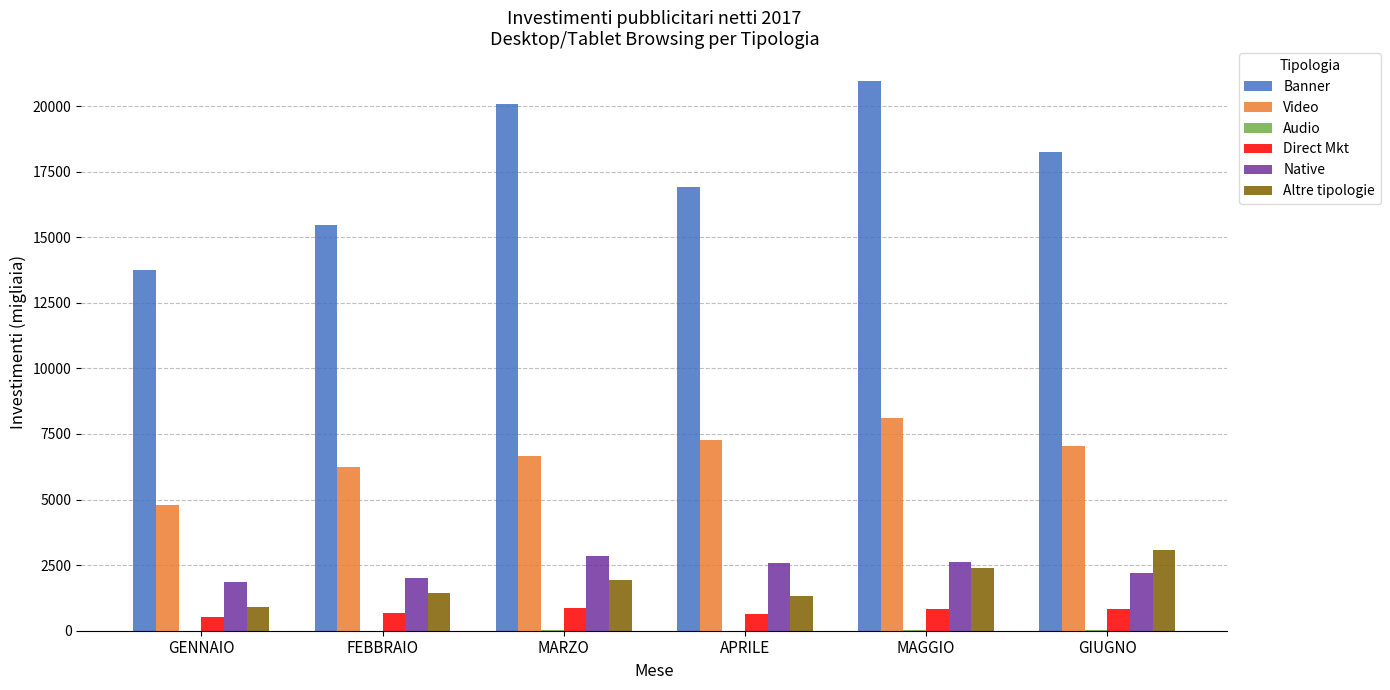

Which series has the largest total across all categories?

Banner